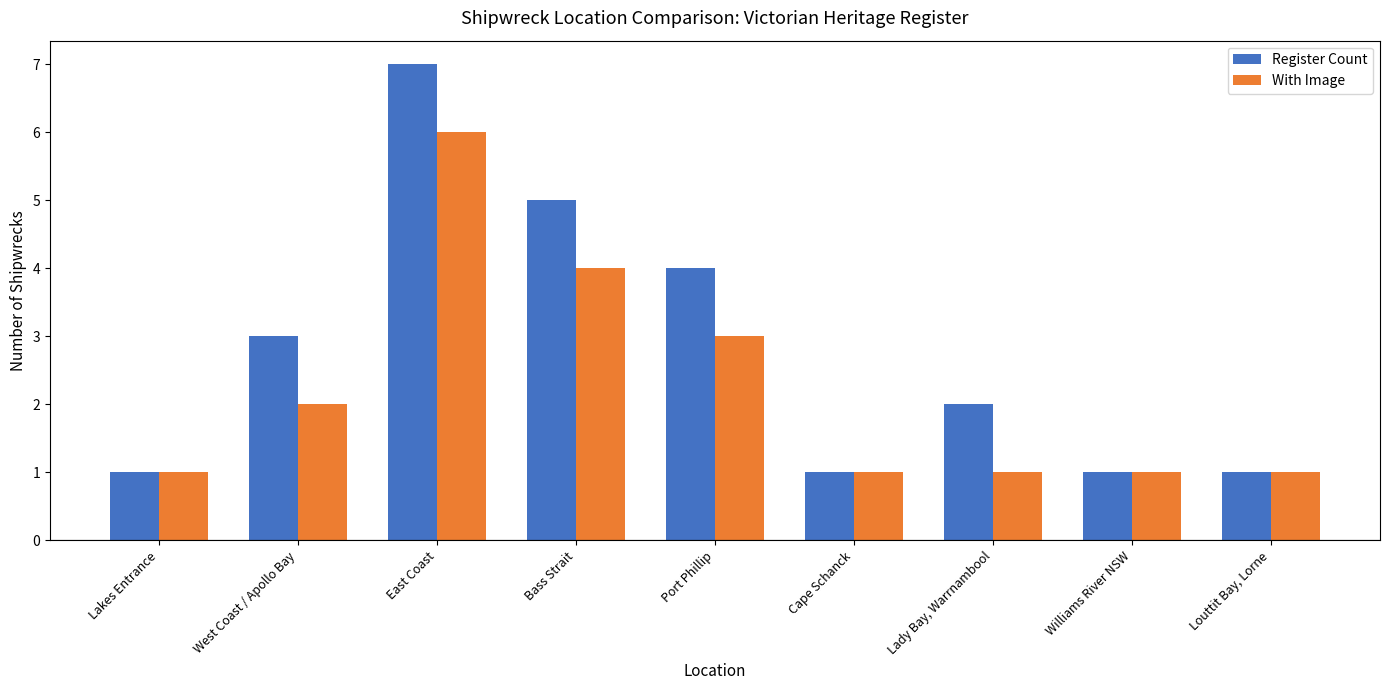

Reading right to left, transcribe all the data shown in this chart.

Register Count: 1	1	2	1	4	5	7	3	1
With Image: 1	1	1	1	3	4	6	2	1